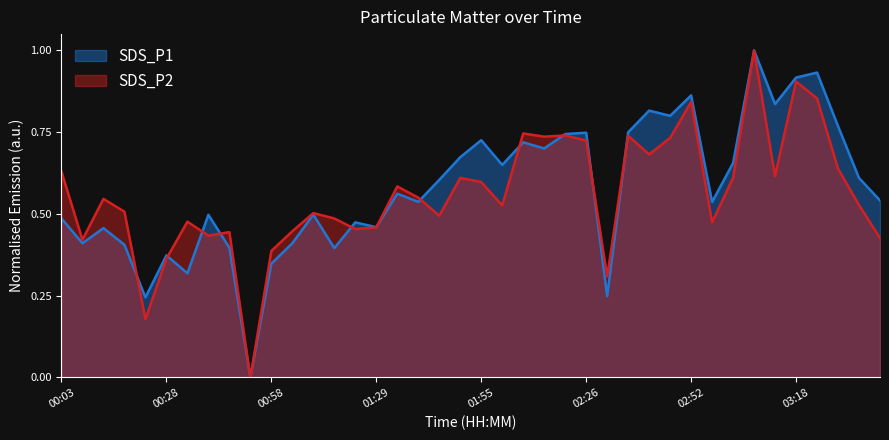

Rank the series at 03:07 from lowest to highest value.

SDS_P1, SDS_P2